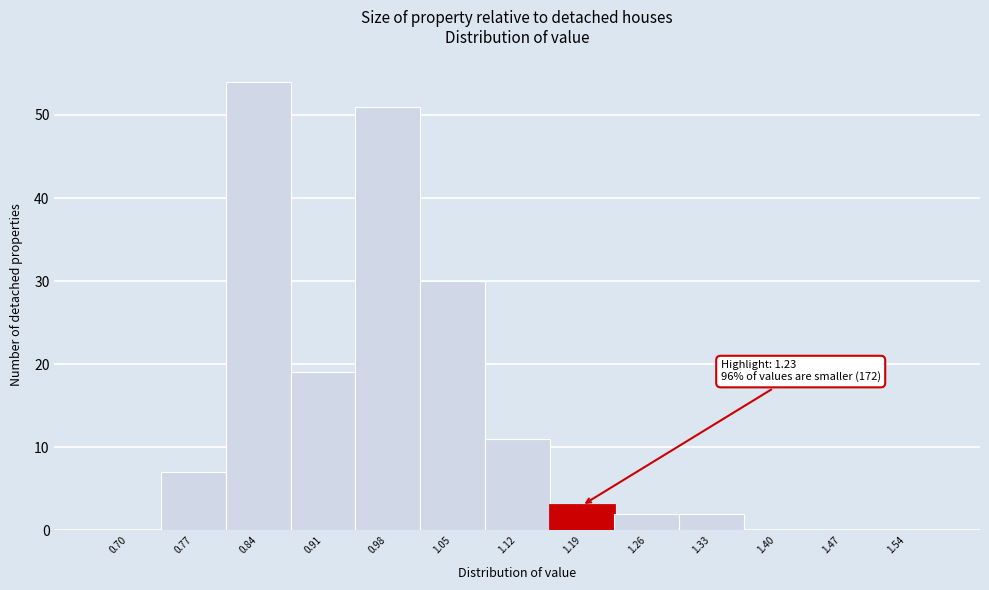

Reading left to right, transcribe all the data shown in this chart.

0.70=0	0.77=7	0.84=54	0.91=19	0.98=51	1.05=30	1.12=11	1.19=3	1.26=2	1.33=2	1.40=0	1.47=0	1.54=0